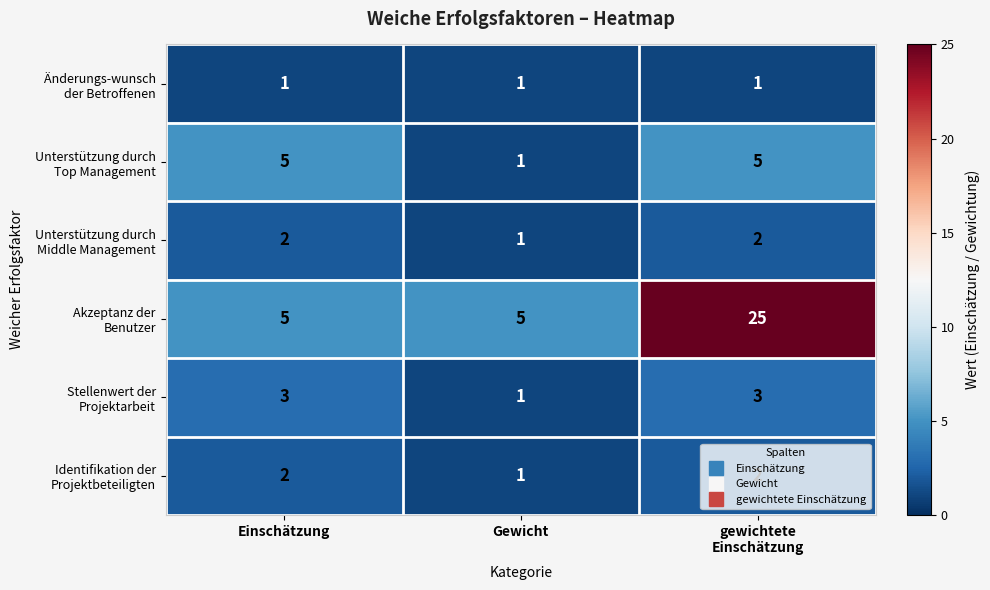

Count the number of categories in the chart.

3